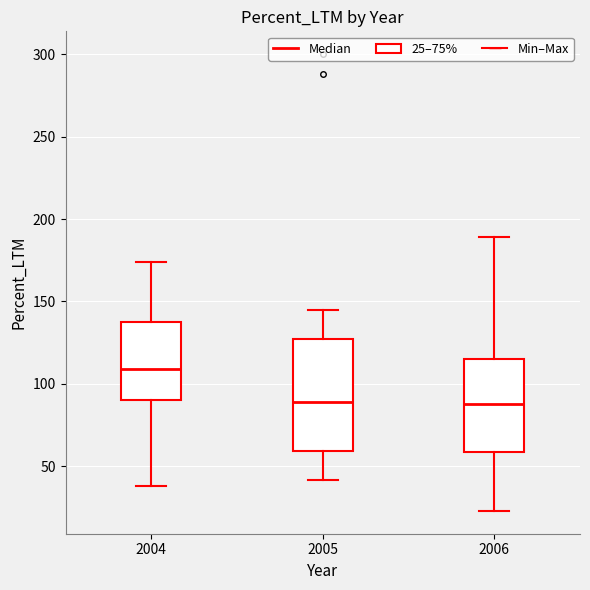

Where is the upper edge of the box at x = 2006 on the y-axis? The values are not printed on the chart, so give them approximately, as read against the axis.

115